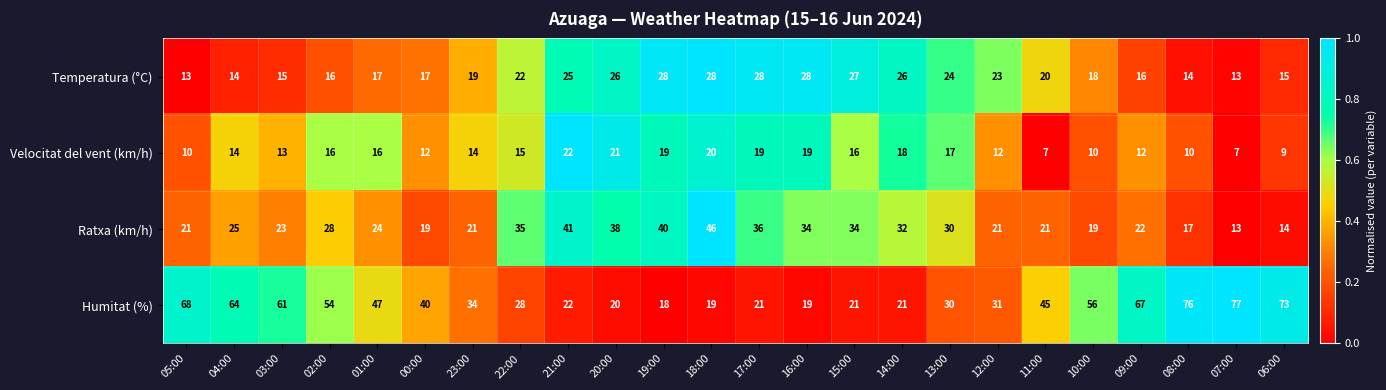

Count the number of categories in the chart.

24